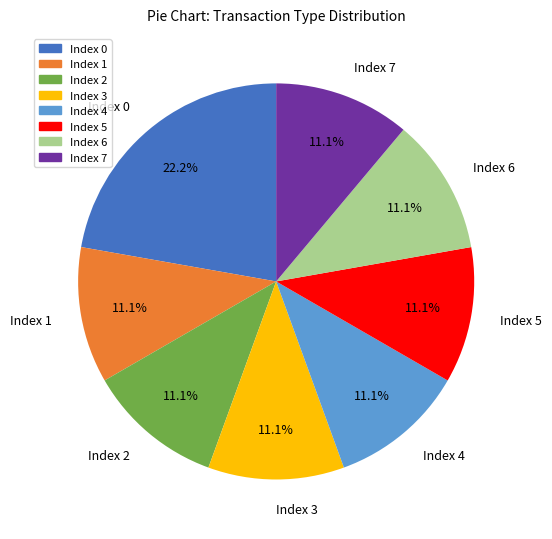

Does Index 3 account for over 50% of the chart?

No